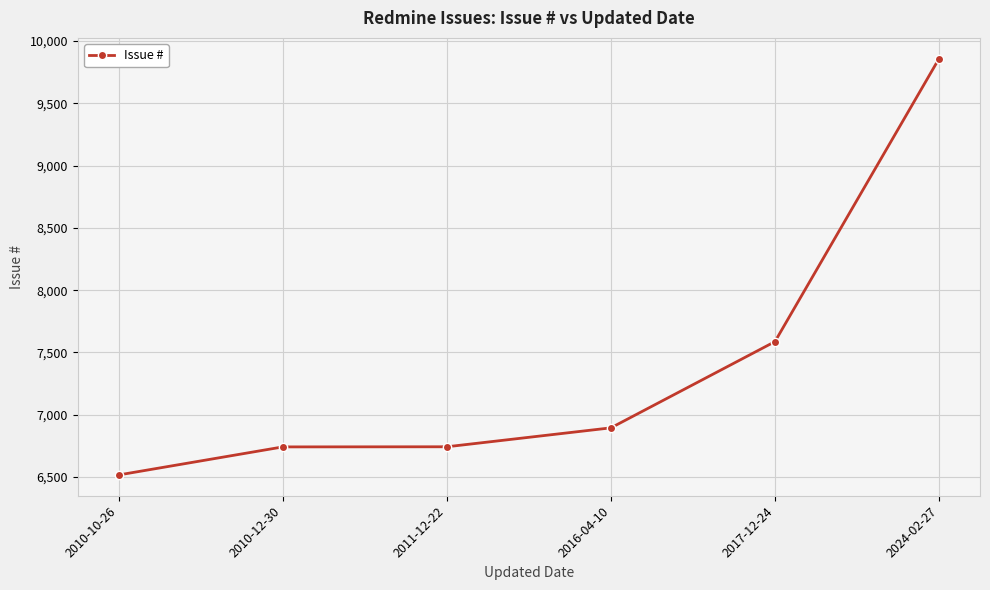

Count the number of data series in this chart.

1